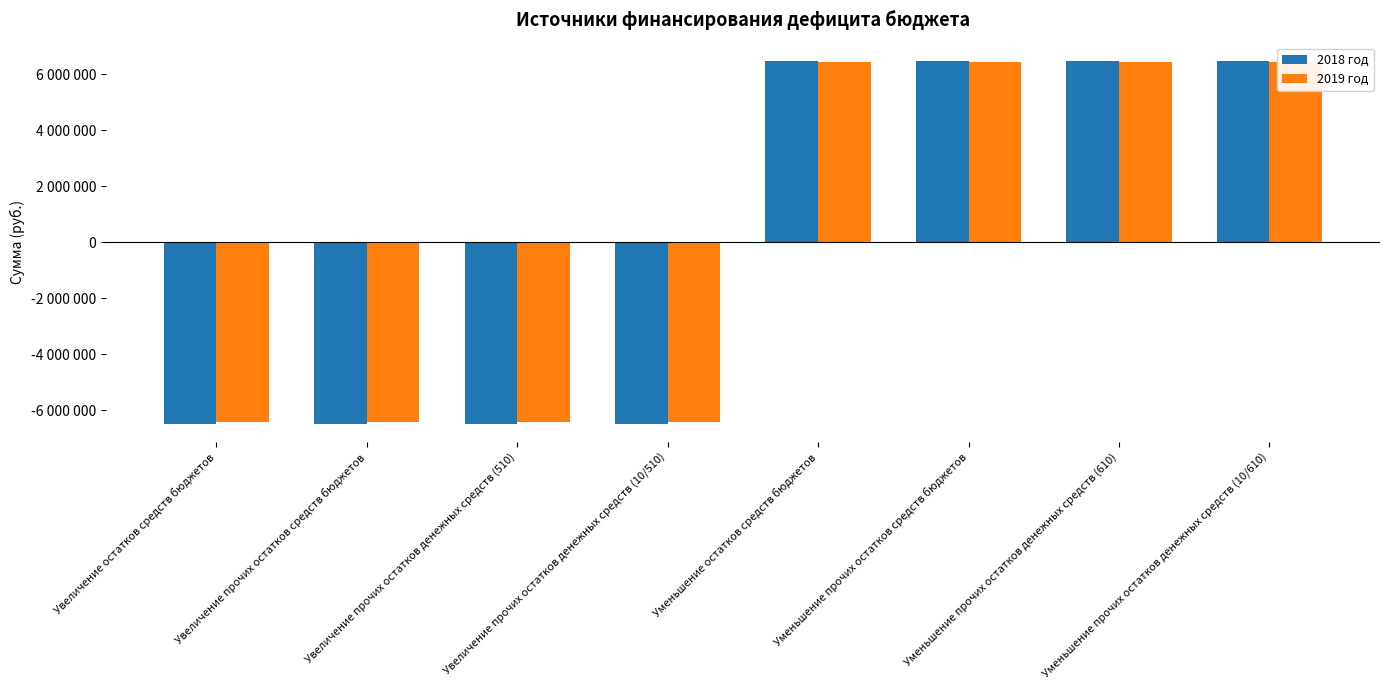

Reading left to right, transcribe all the data shown in this chart.

2018 год: Увеличение остатков средств бюджетов=-6488513	Увеличение прочих остатков средств бюджетов=-6488513	Увеличение прочих остатков денежных средств (510)=-6488513	Увеличение прочих остатков денежных средств (10/510)=-6488513	Уменьшение остатков средств бюджетов=6488513	Уменьшение прочих остатков средств бюджетов=6488513	Уменьшение прочих остатков денежных средств (610)=6488513	Уменьшение прочих остатков денежных средств (10/610)=6488513
2019 год: Увеличение остатков средств бюджетов=-6429013	Увеличение прочих остатков средств бюджетов=-6429013	Увеличение прочих остатков денежных средств (510)=-6429013	Увеличение прочих остатков денежных средств (10/510)=-6429013	Уменьшение остатков средств бюджетов=6429013	Уменьшение прочих остатков средств бюджетов=6429013	Уменьшение прочих остатков денежных средств (610)=6429013	Уменьшение прочих остатков денежных средств (10/610)=6429013